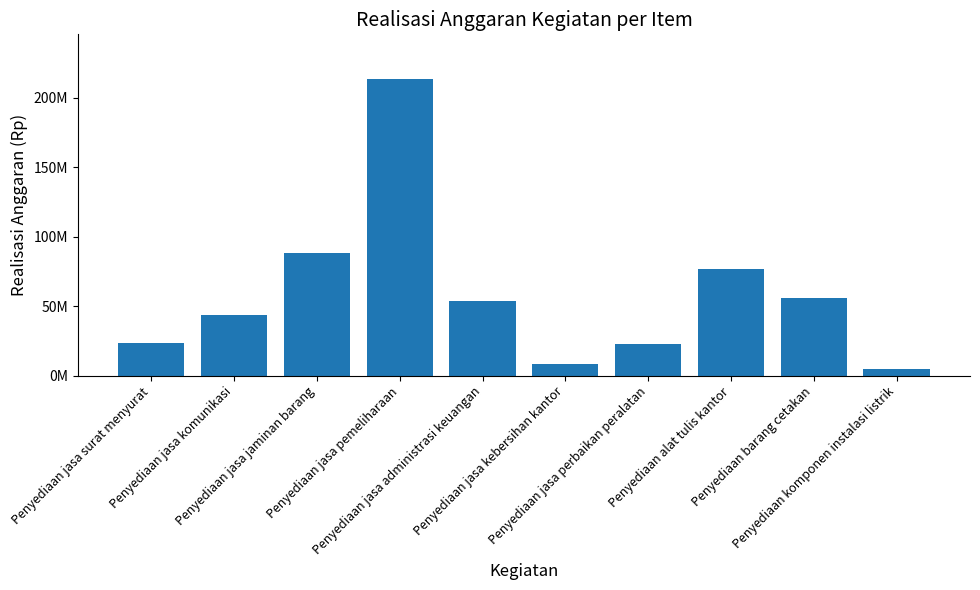

What is the sum of the values at Penyediaan jasa jaminan barang and Penyediaan barang cetakan?

144468350